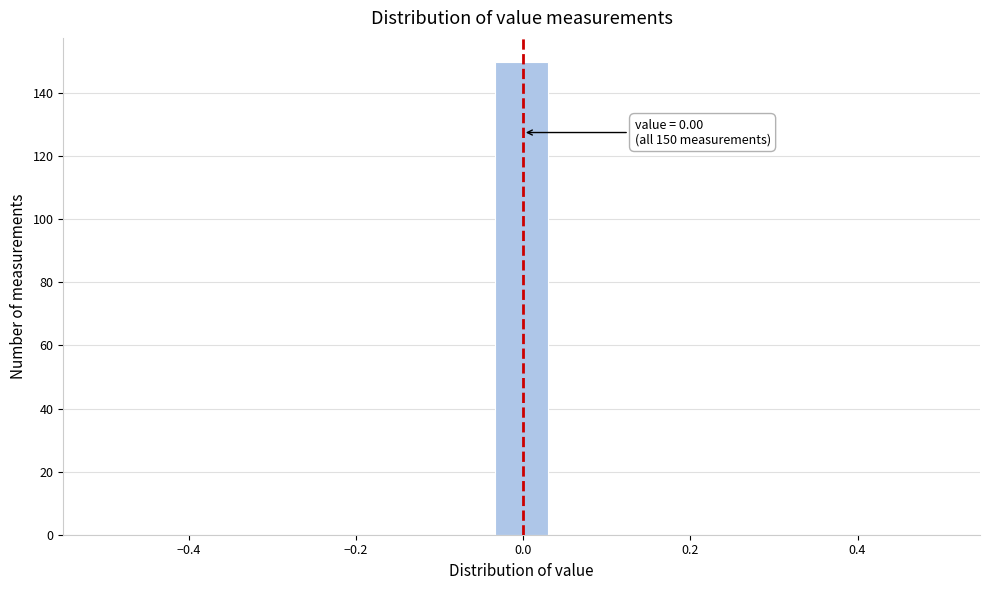

Read against the x-axis, roughly where is the centre of the tallest bar?

0.00